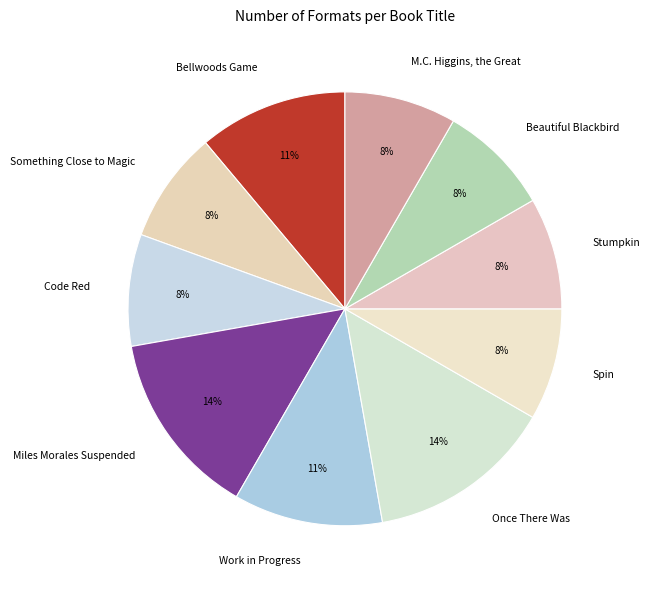

The Once There Was slice represents 22% of the pie. True or false?

False